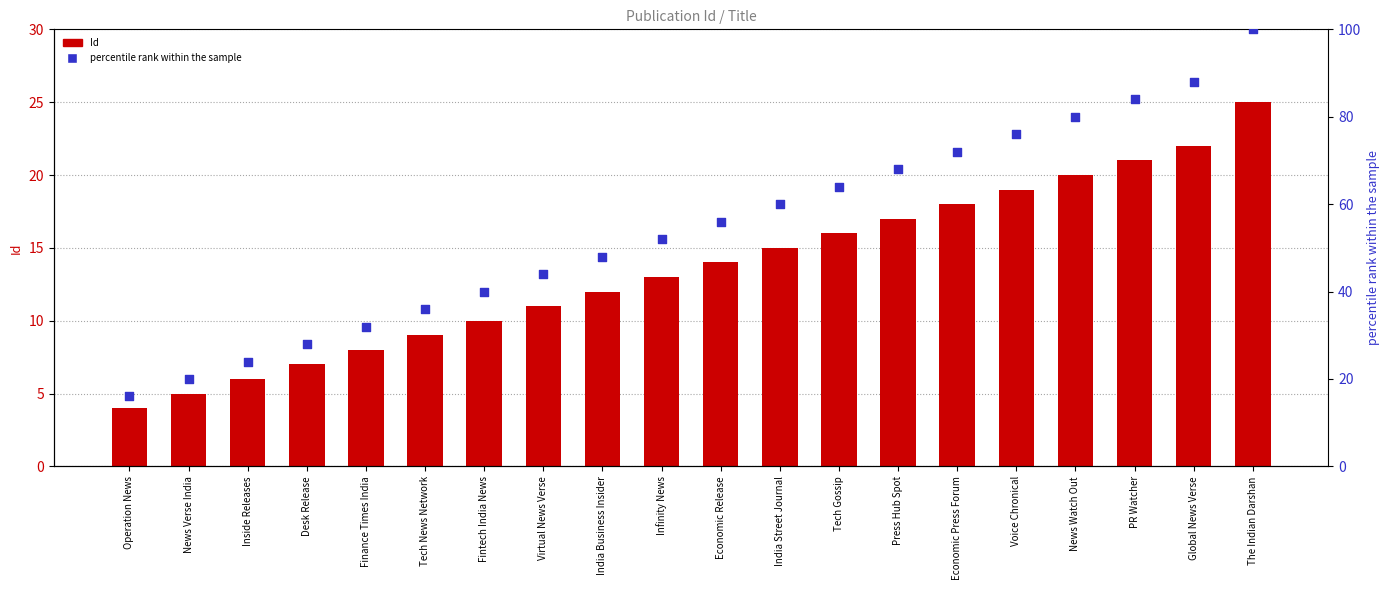

Which series contains the lowest Y value?

Id